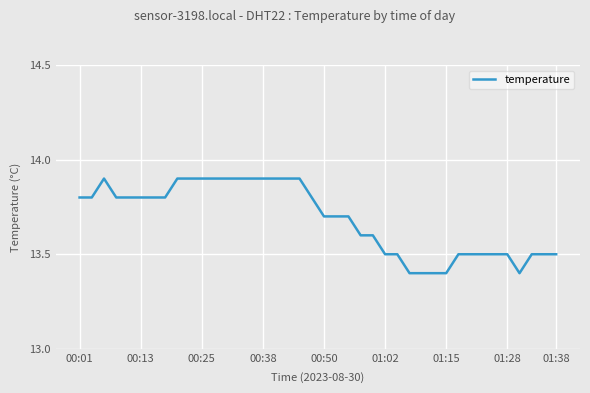

What is the greatest value displayed?

13.9